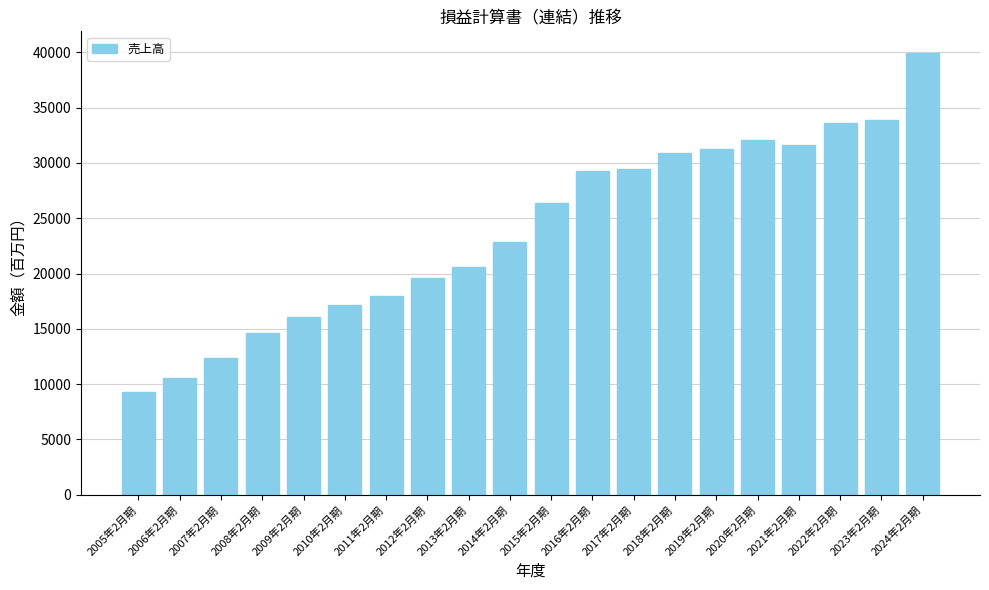

Which category has the highest value across all series?

2024年2月期